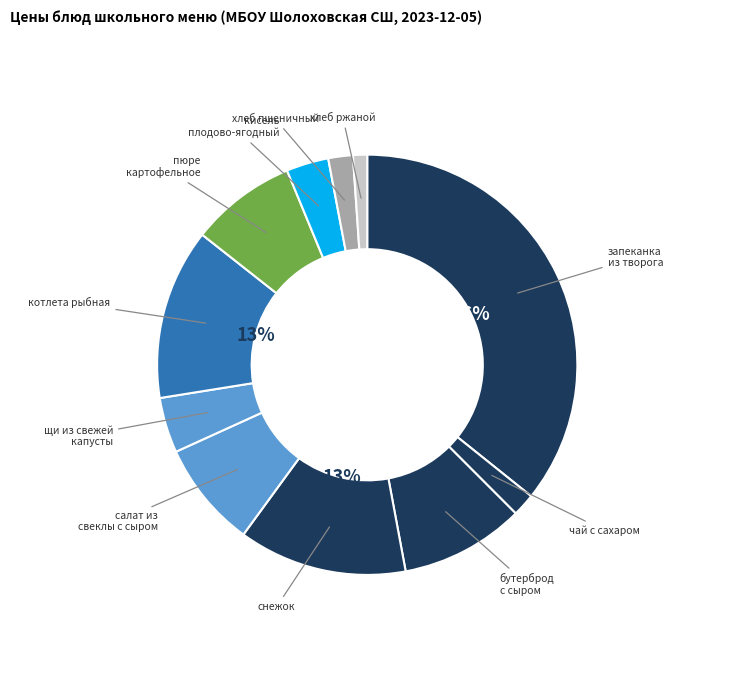

How many segments does this pie chart have?

11